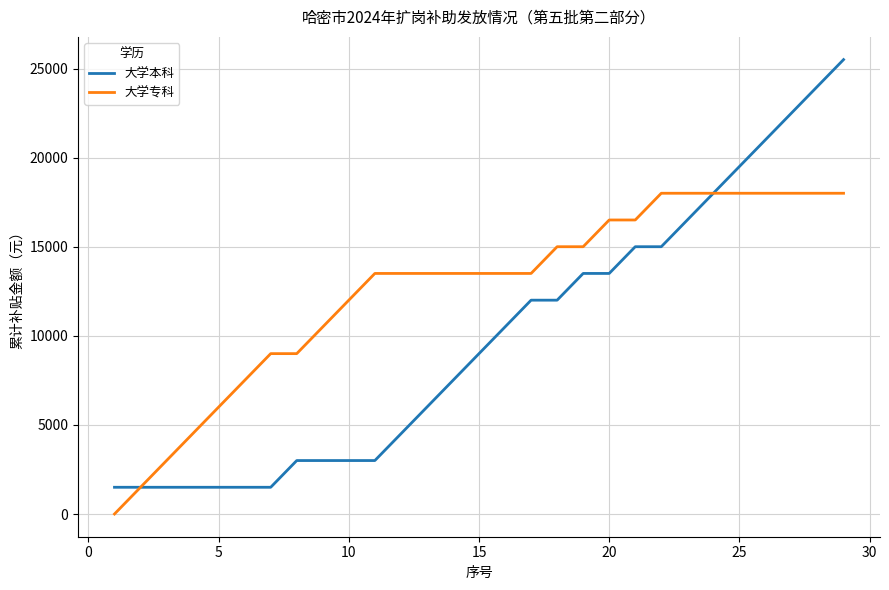

What is the lowest value of the 大学本科 series?

1500